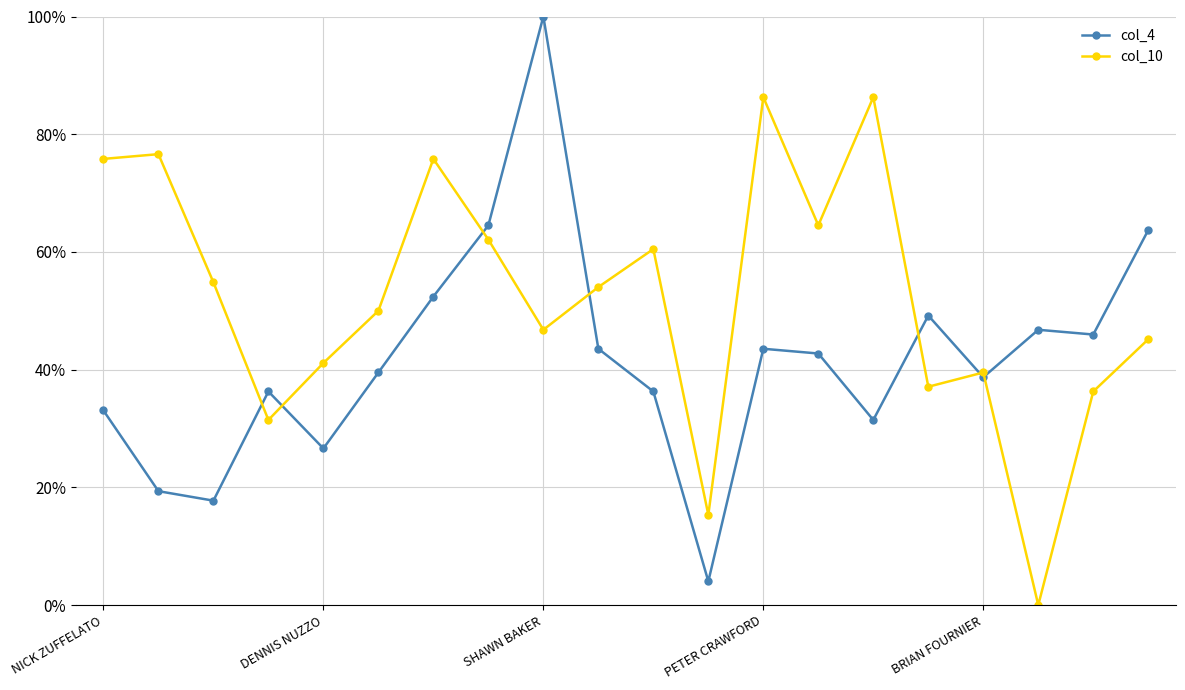

How many data points does each series have?

20